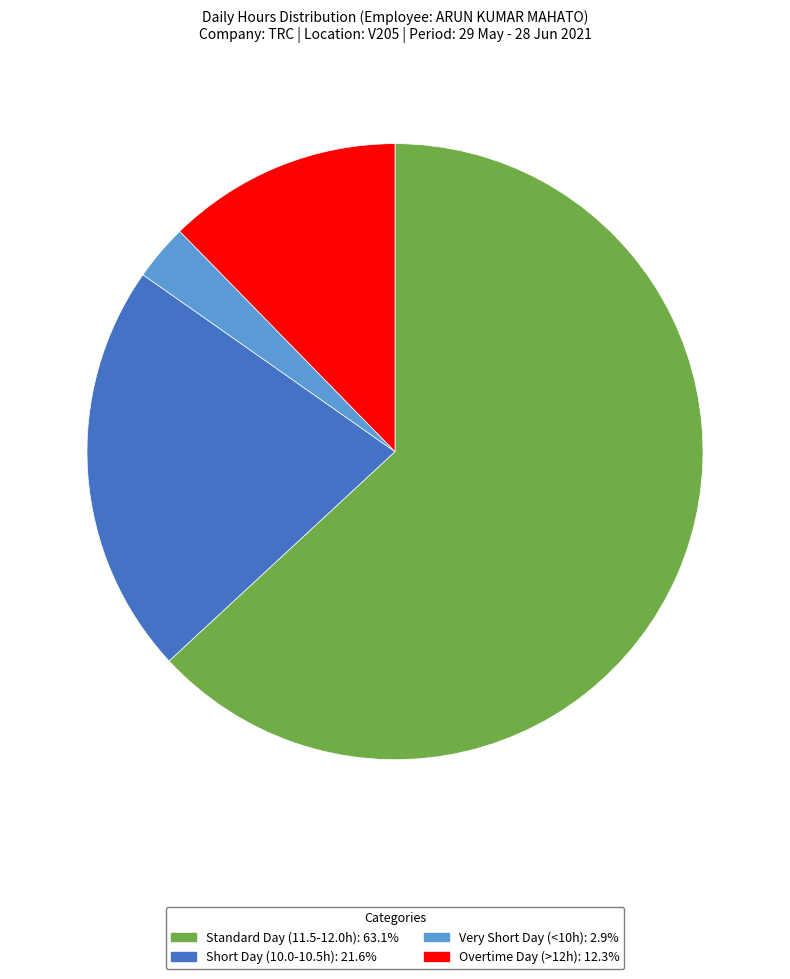

Is there any slice that represents more than half of the pie?

Yes